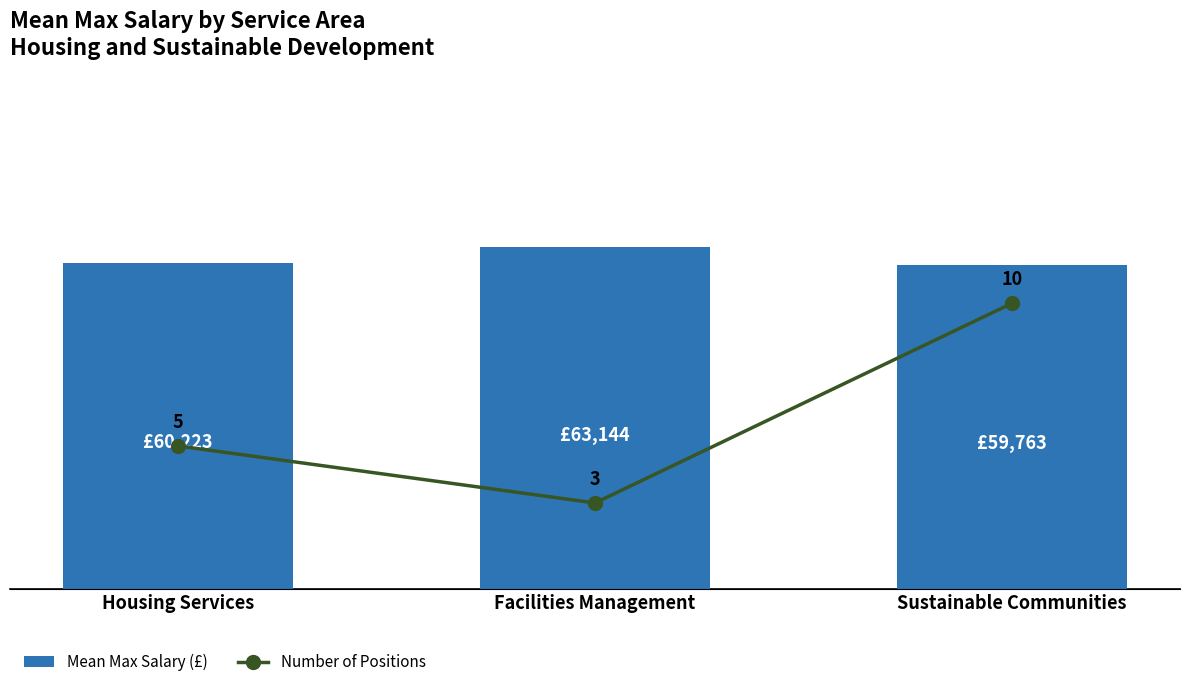

Is it true that Number of Positions equals 1 at Facilities Management?

False